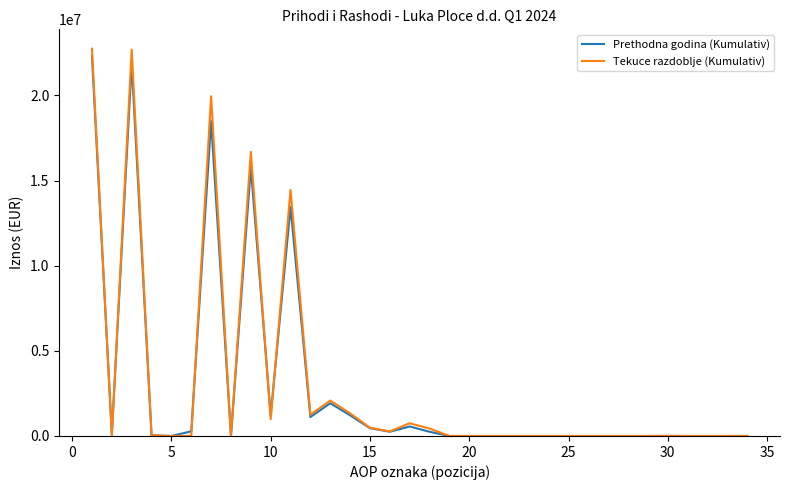

Which series has the widest spread of values?

Tekuce razdoblje (Kumulativ)